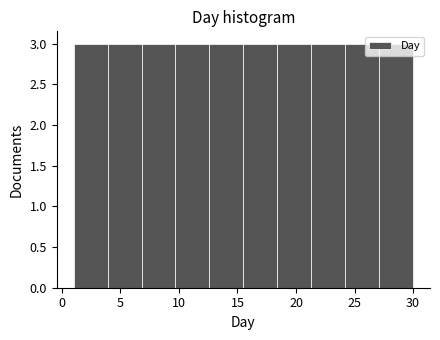

Reading left to right, list every bar in this chart as the range it spans on the x-axis followed by its height. Neither the bar edges nor the heights are printed on the chart, so give them approximately, as read against the axes.

1.0 to 3.9: 3
3.9 to 6.8: 3
6.8 to 9.7: 3
9.7 to 12.6: 3
12.6 to 15.5: 3
15.5 to 18.4: 3
18.4 to 21.3: 3
21.3 to 24.2: 3
24.2 to 27.1: 3
27.1 to 30.0: 3